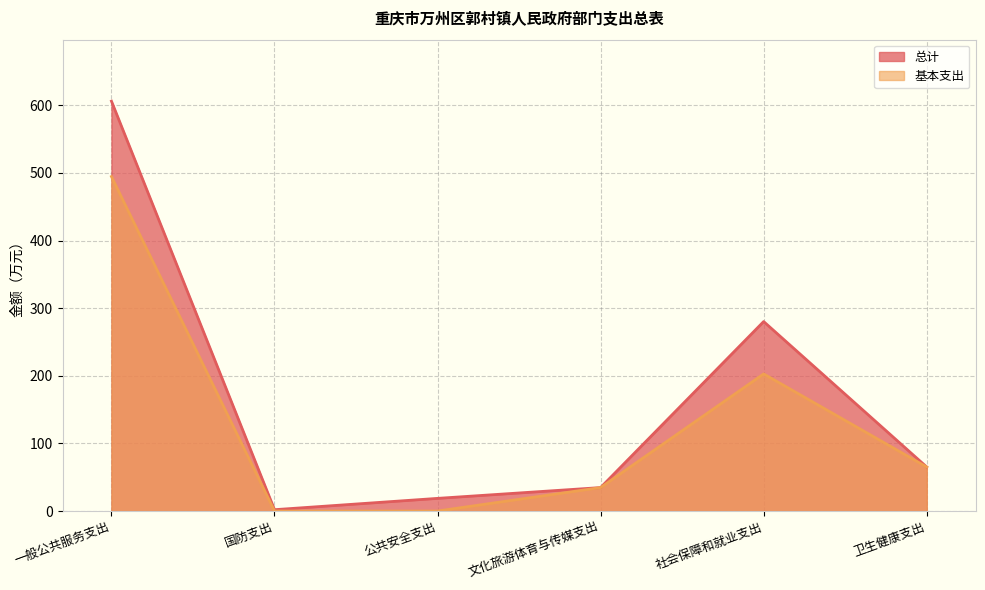

How many lines are shown in the chart?

2